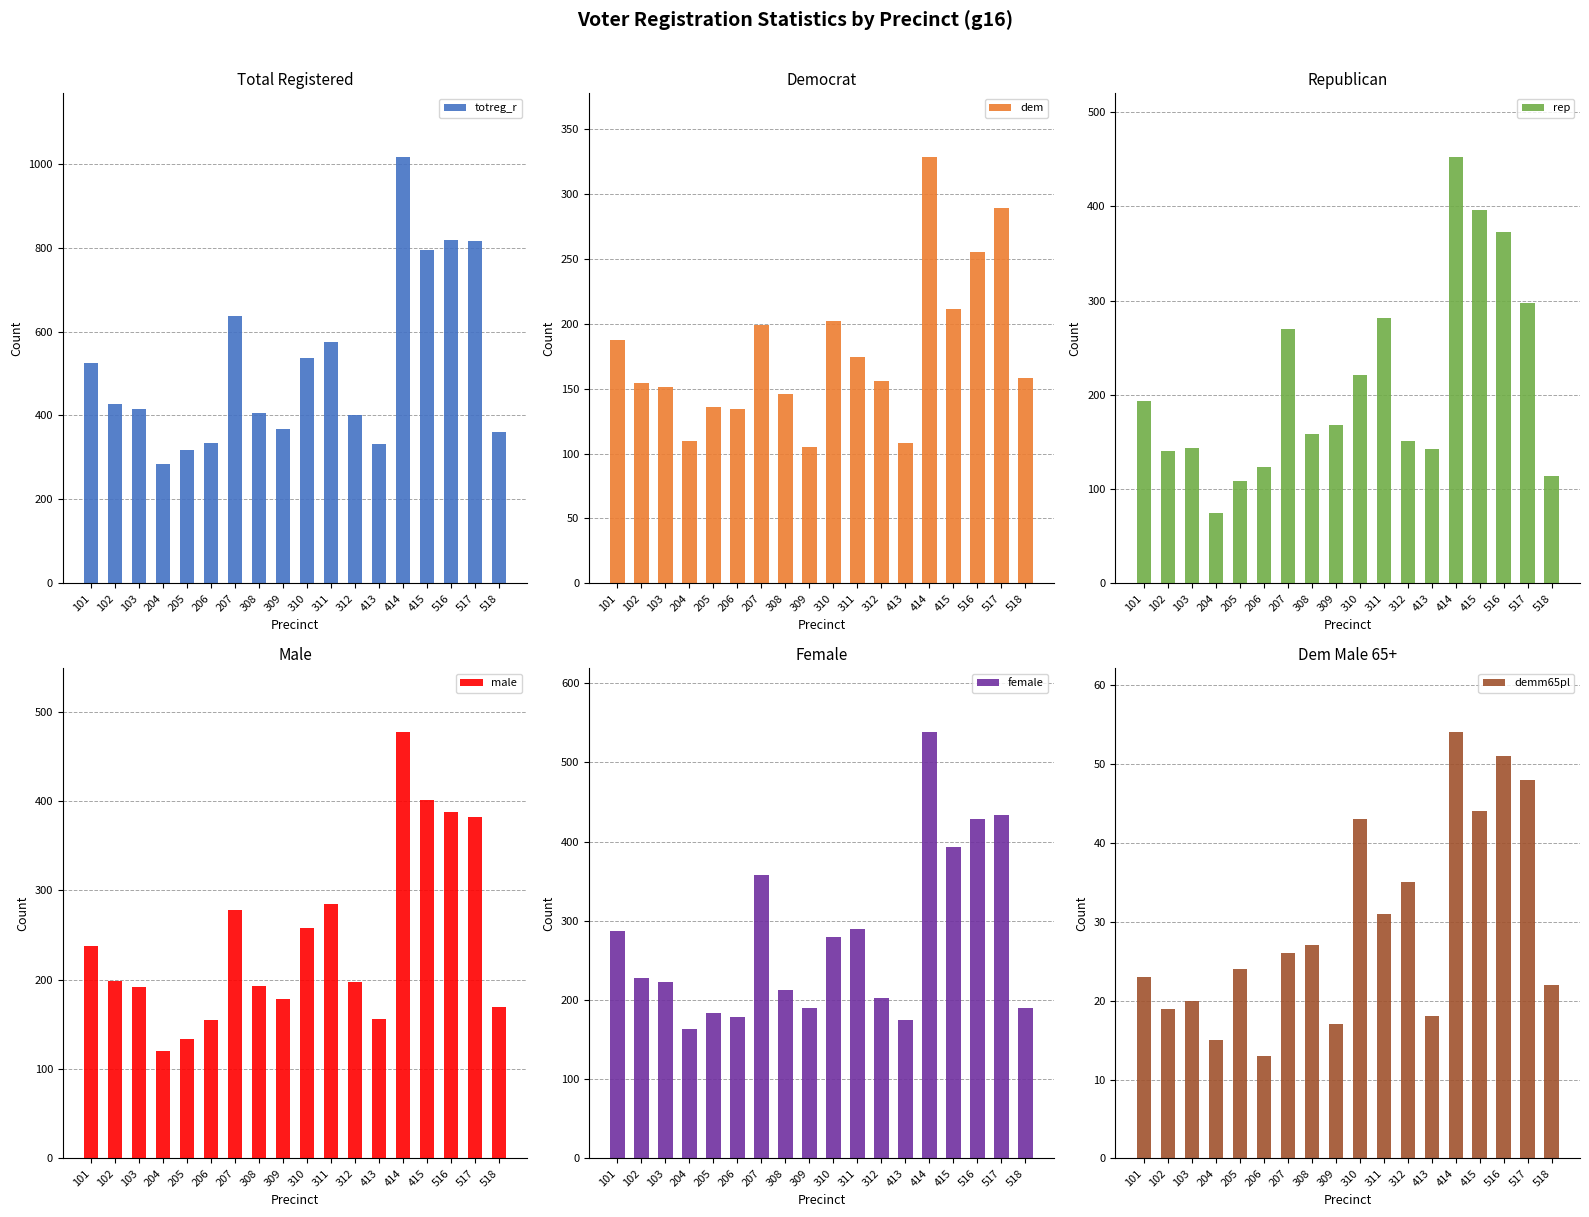

What is the value of the dem bar at the 14th from the left?

328